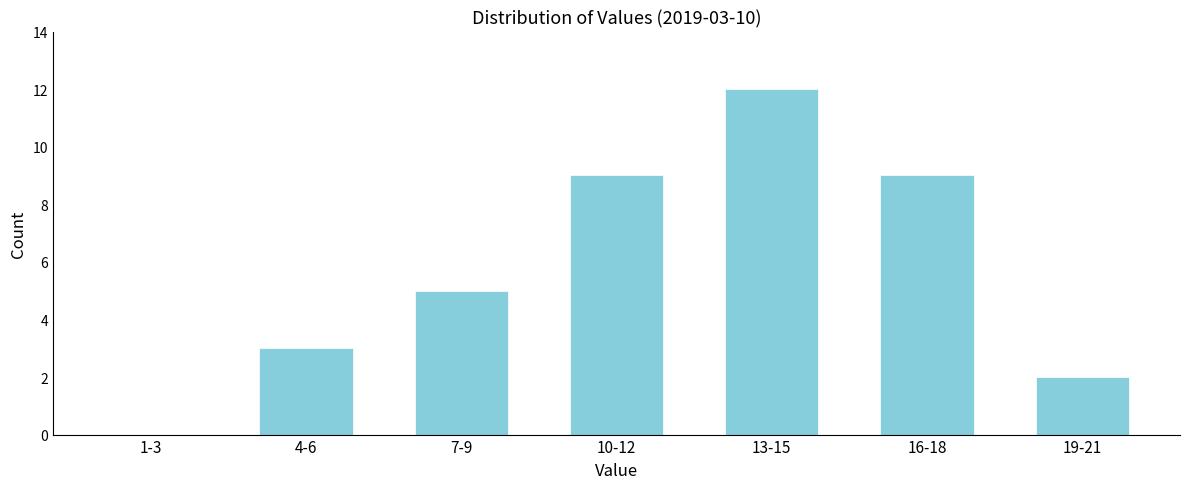

Reading left to right, transcribe all the data shown in this chart.

1-3=0	4-6=3	7-9=5	10-12=9	13-15=12	16-18=9	19-21=2